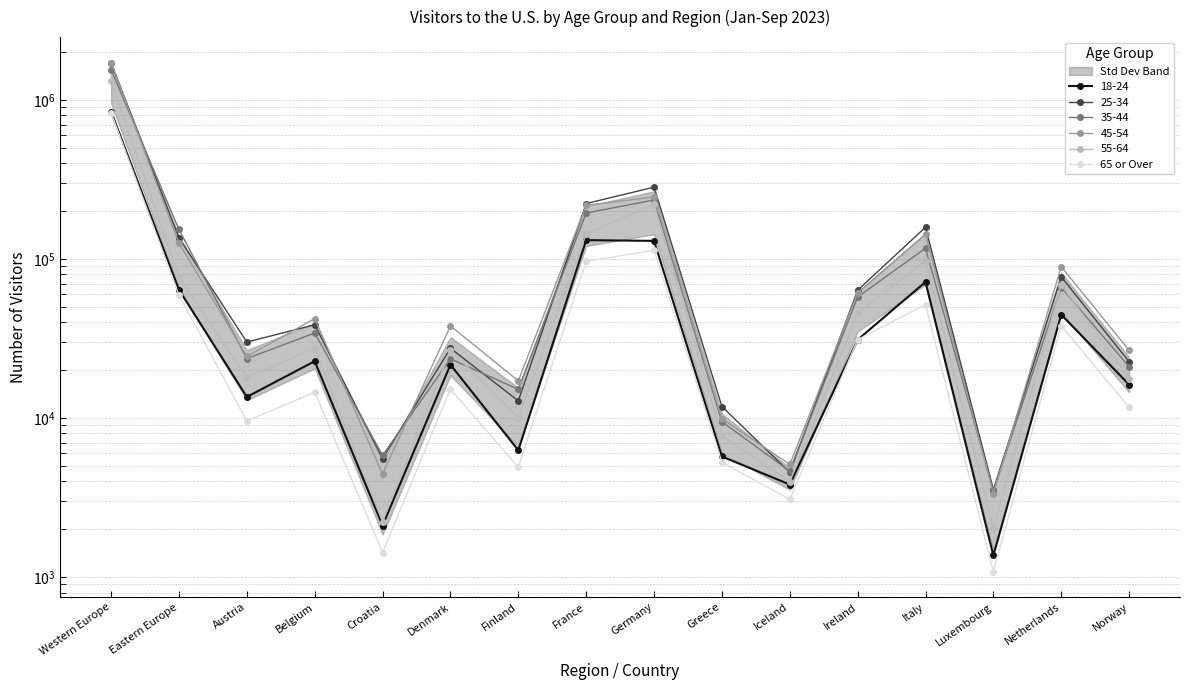

Which category has the lowest value across all series?

Luxembourg